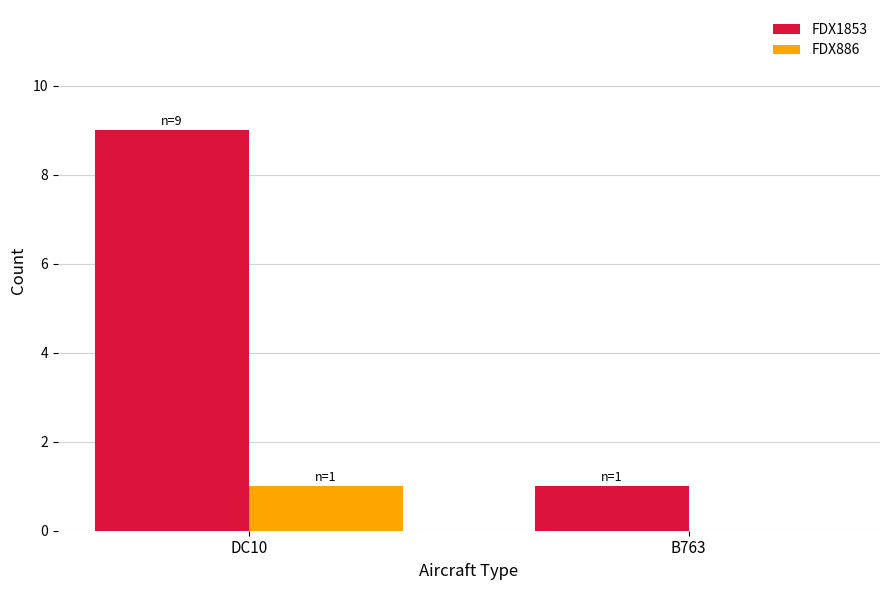

Reading left to right, list all the values displayed in this chart.

FDX1853: 9	1
FDX886: 1	0